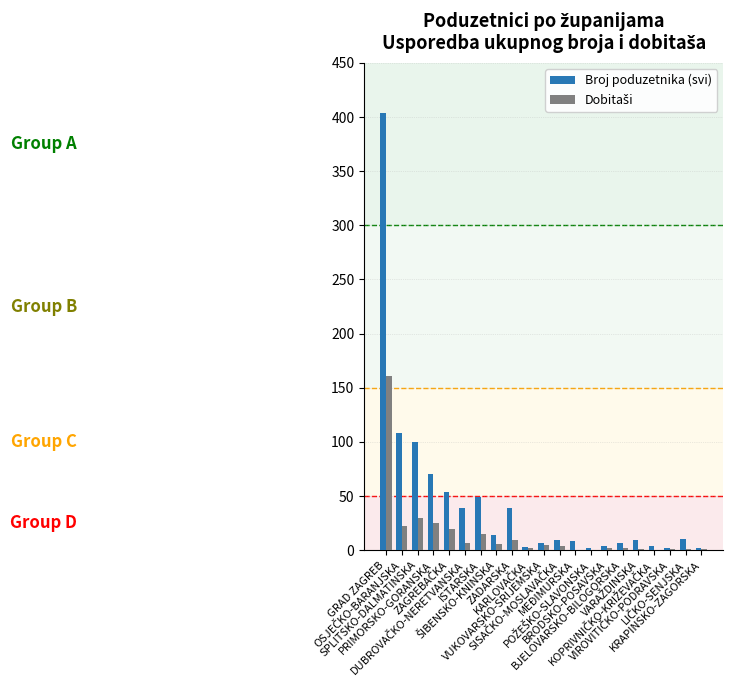

Which series has the largest total across all categories?

Broj poduzetnika (svi)